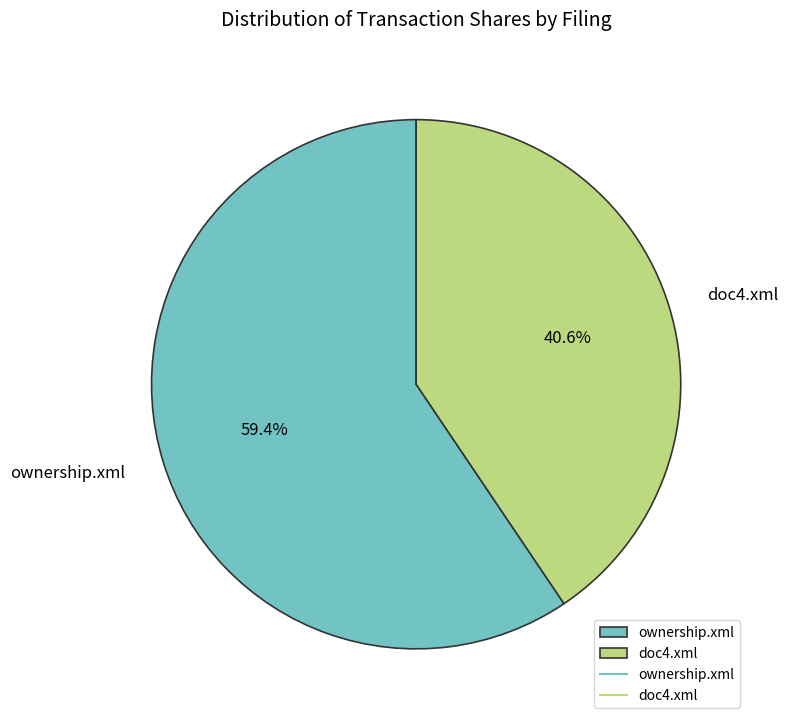

To the nearest percent, what percentage of the pie is ownership.xml?

59%